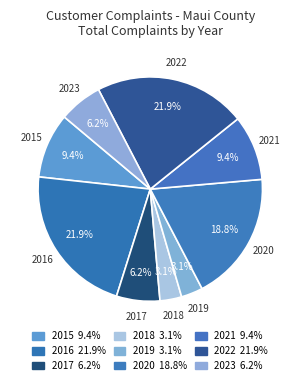

To the nearest percent, what percentage of the pie is 2023?

6%